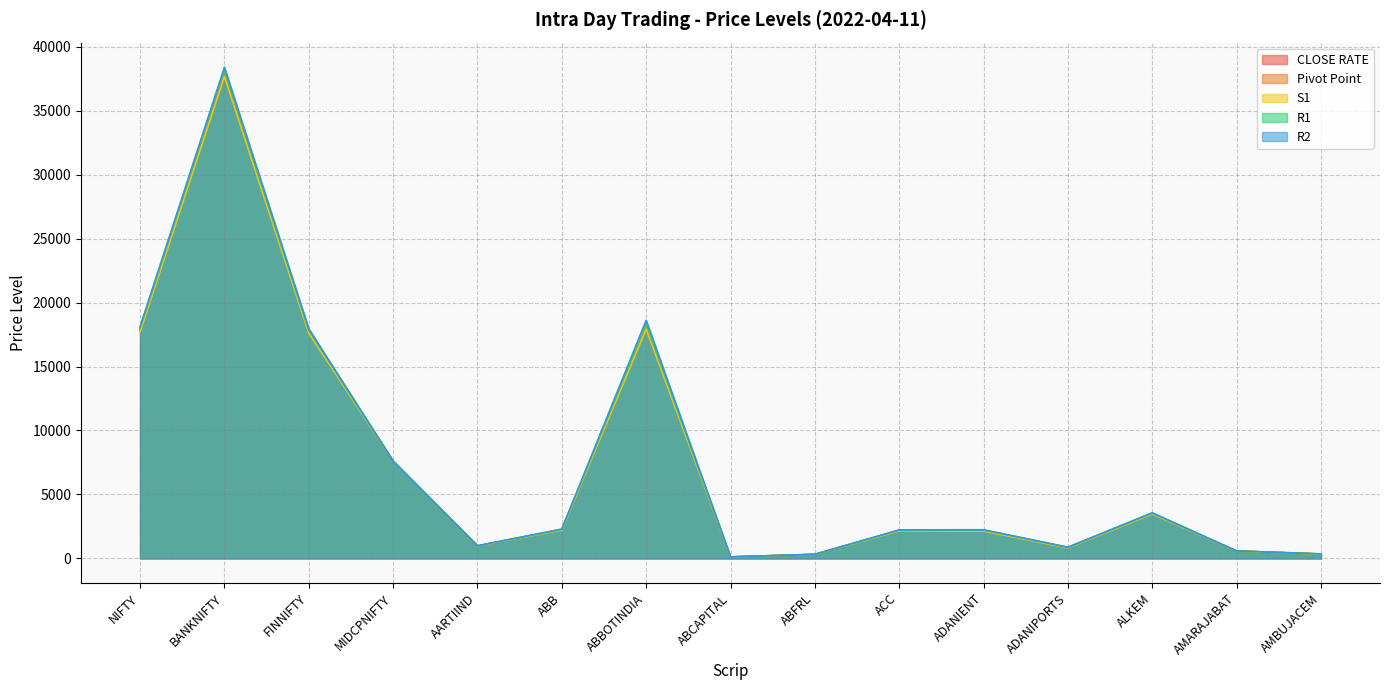

Which series has the widest spread of values?

R2